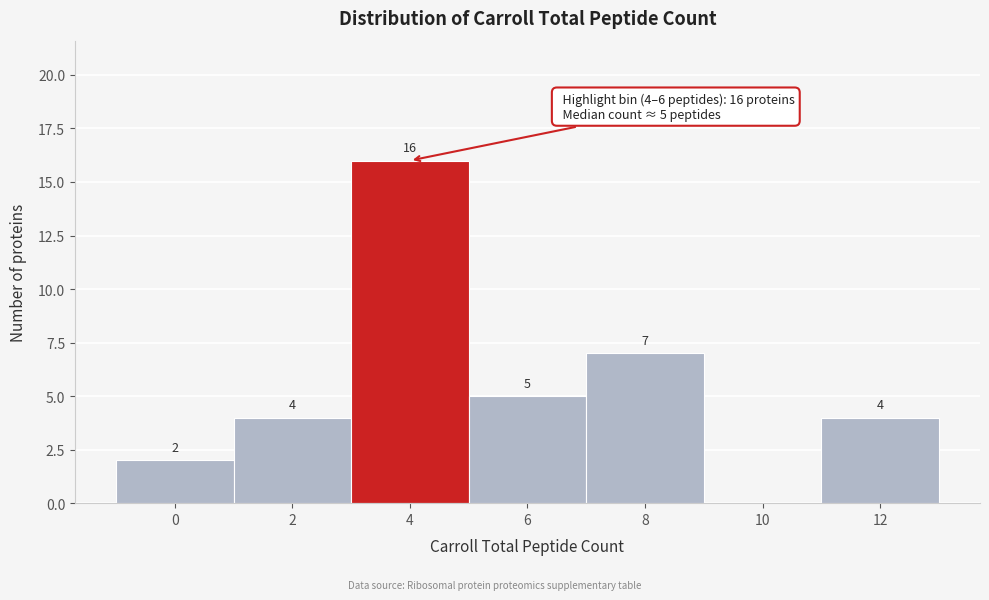

Reading left to right, transcribe all the data shown in this chart.

0=2	2=4	4=16	6=5	8=7	10=0	12=4